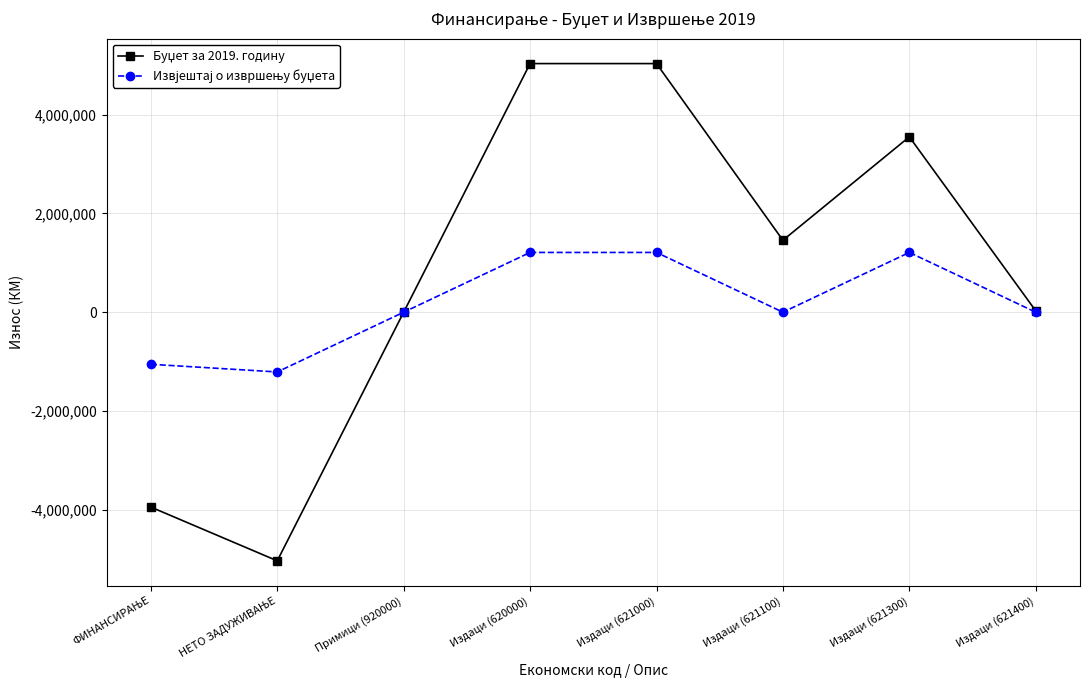

What is the difference between the highest and lowest values at Издаци (621100)?

1456353.0